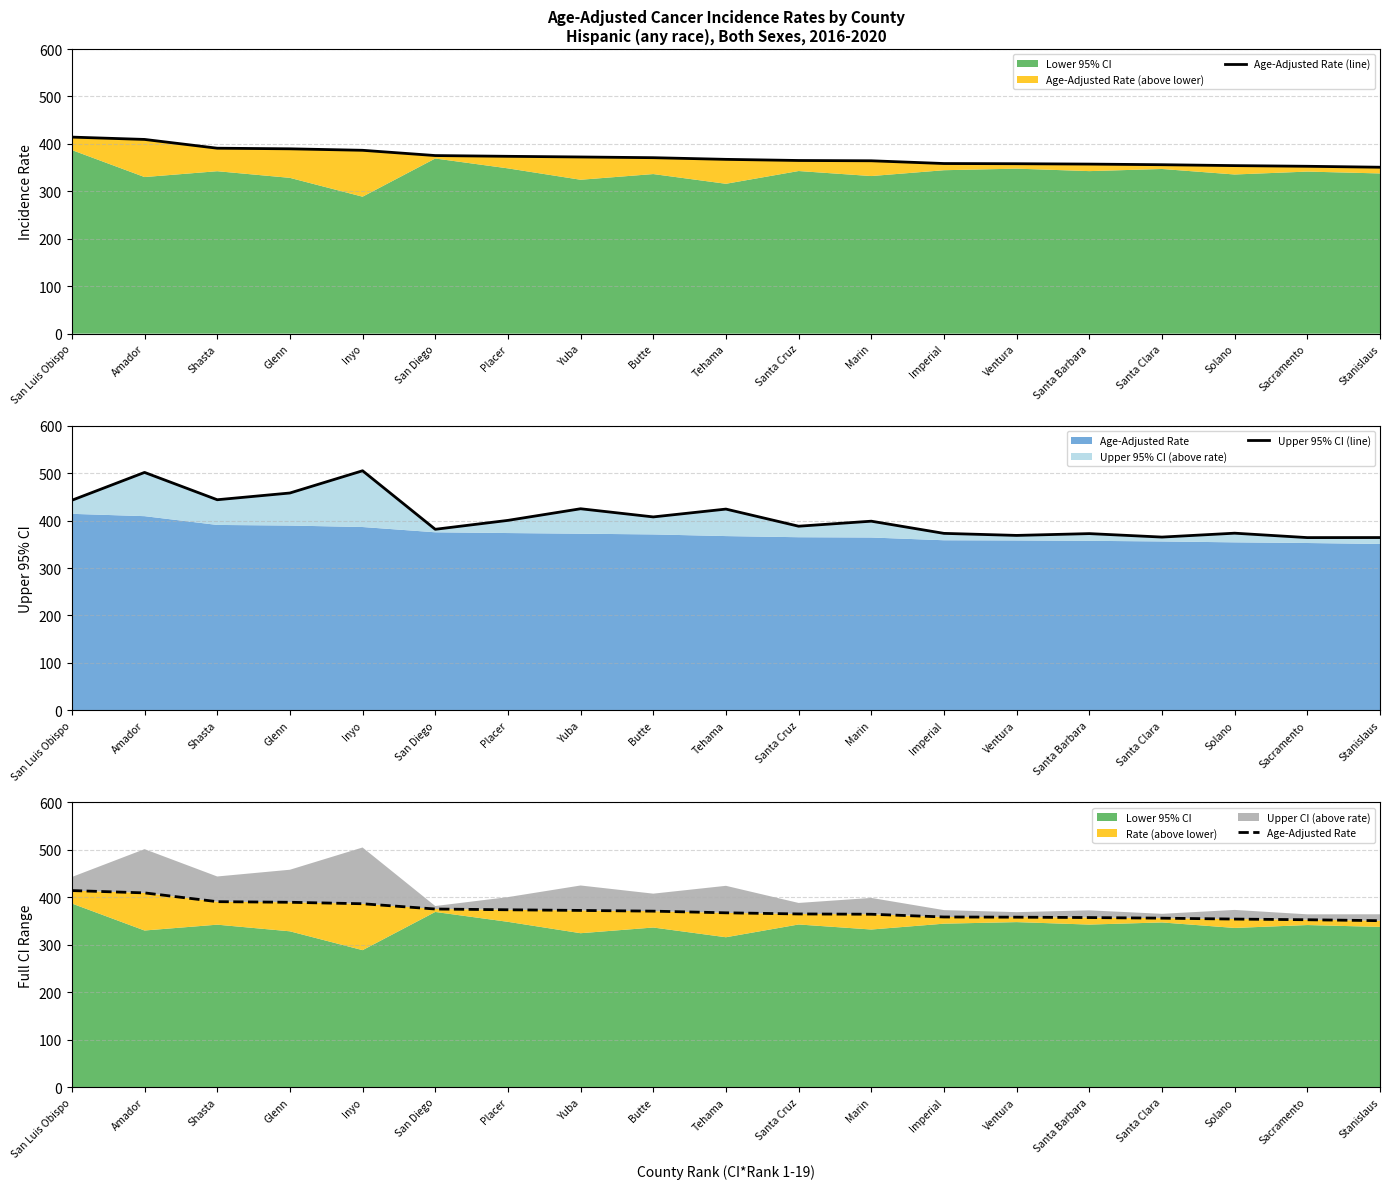

What position from the right is Sacramento?

2